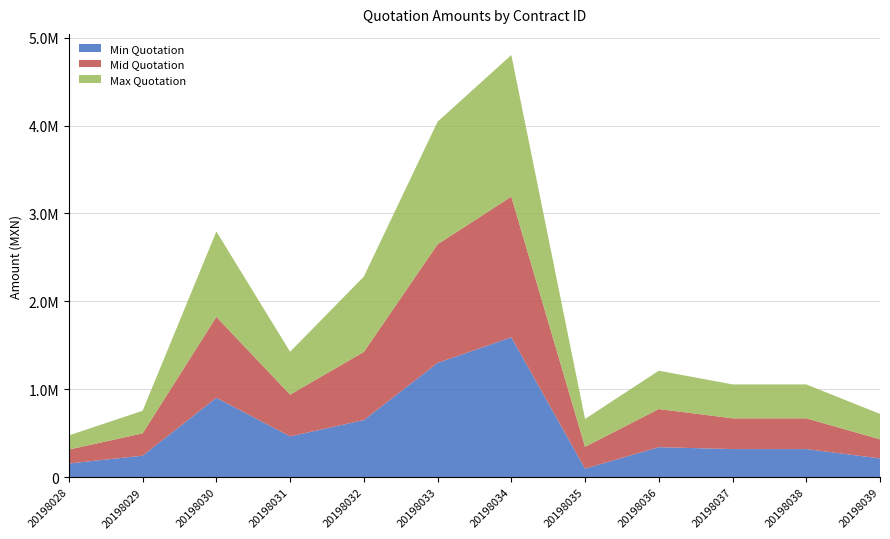

Reading left to right, what are all the values shown in this chart?

Min Quotation: 156000	245000	903640	464000	649999	1299918	1591204	97426	341500	319900	319900	213985
Mid Quotation: 158630	253750	919880	475600	774856	1348731	1600098	248393	434000	349990	349990	216999
Max Quotation: 160380	257250	971662	487200	857193	1394918	1610845	316620	436000	385700	385700	288977